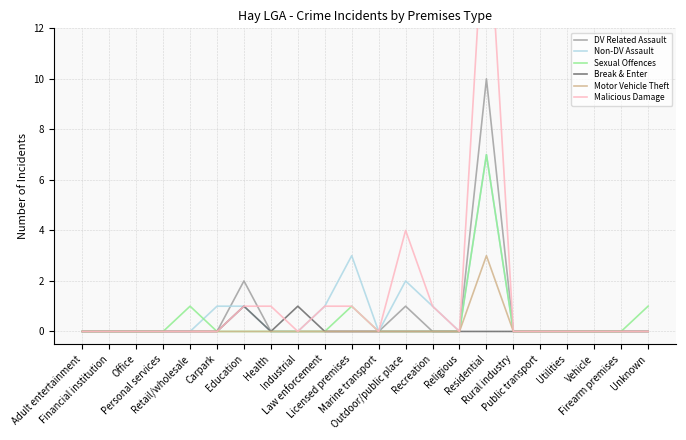

Which series changed the most between Financial institution and Licensed premises?

Non-DV Assault